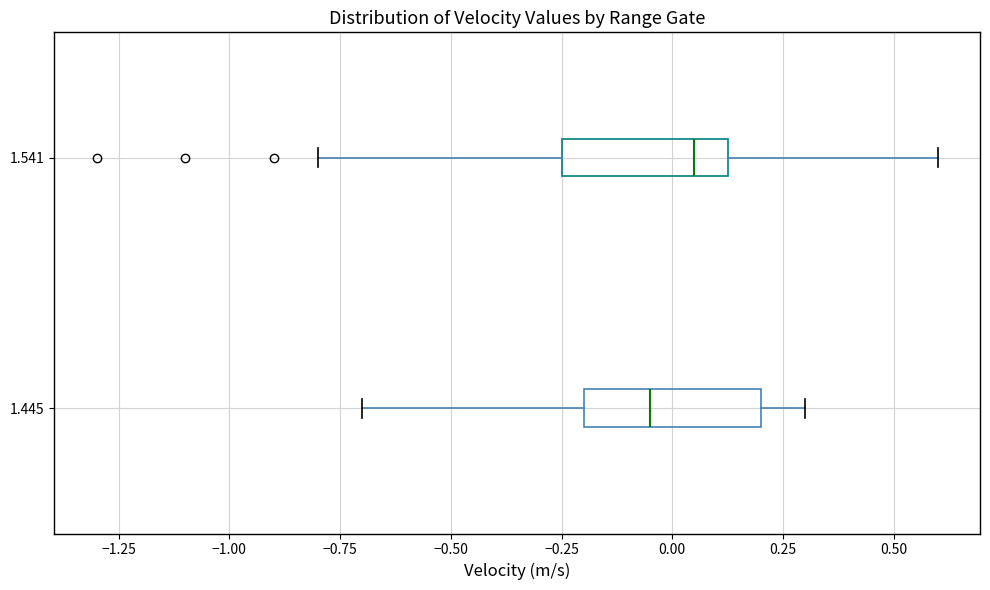

Where is the left edge of the box at y = 1.541 on the x-axis? The values are not printed on the chart, so give them approximately, as read against the axis.

-0.25